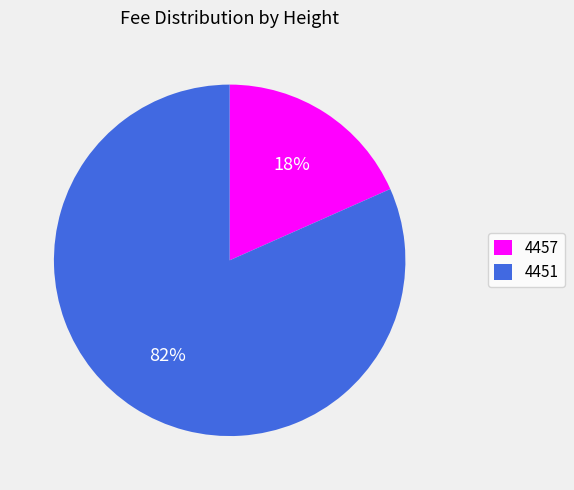

Which slice is the smallest?

4457